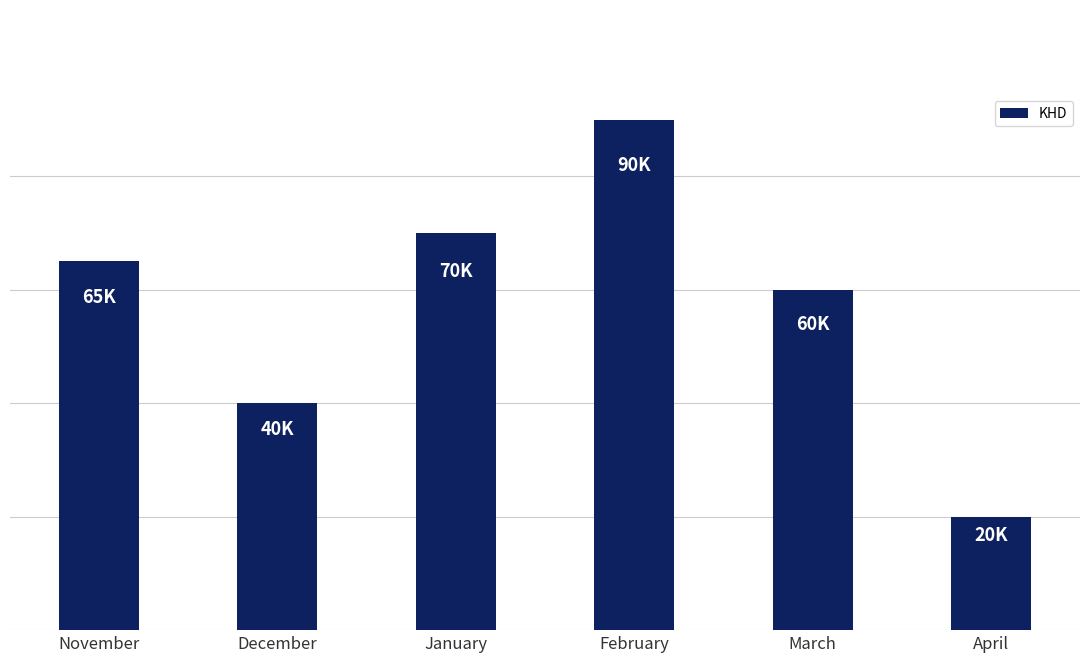

Reading right to left, transcribe all the data shown in this chart.

April=20000	March=60000	February=90000	January=70000	December=40000	November=65000